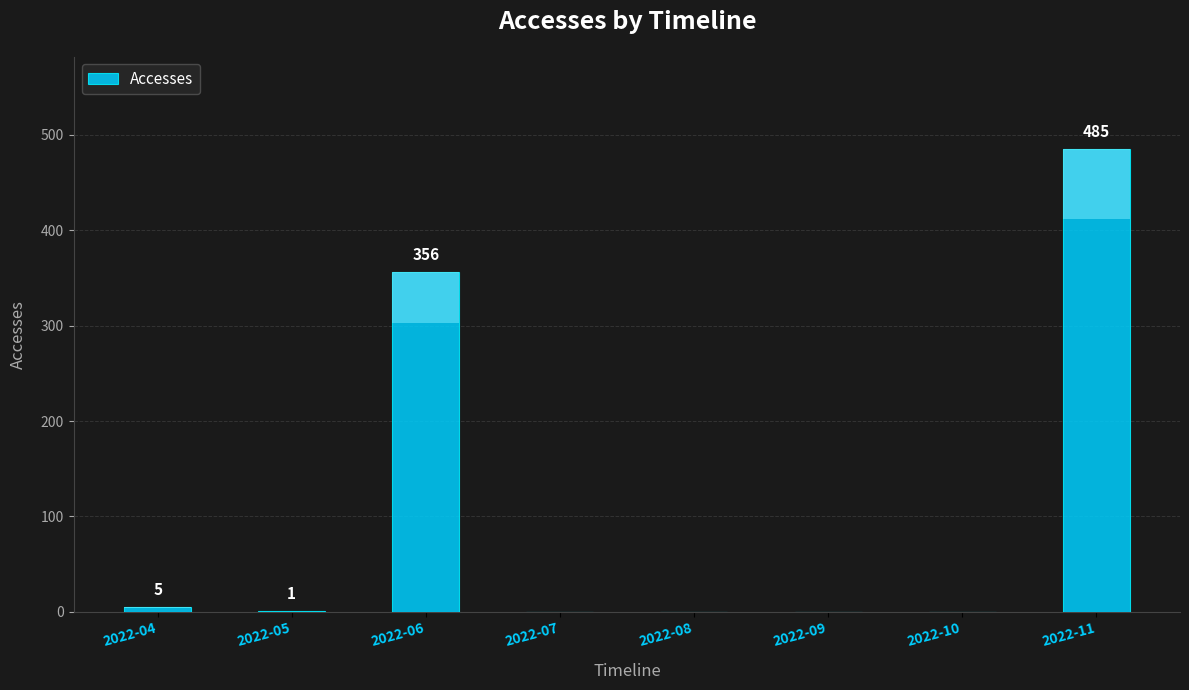

How many categories are shown in the chart?

8